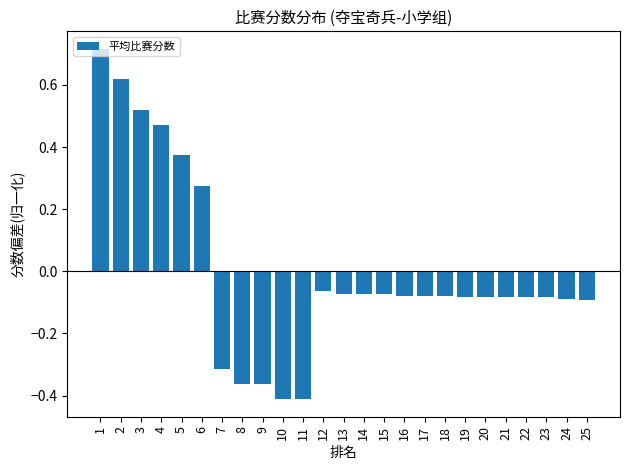

What is the change in value from 9 to 15?

+0.3